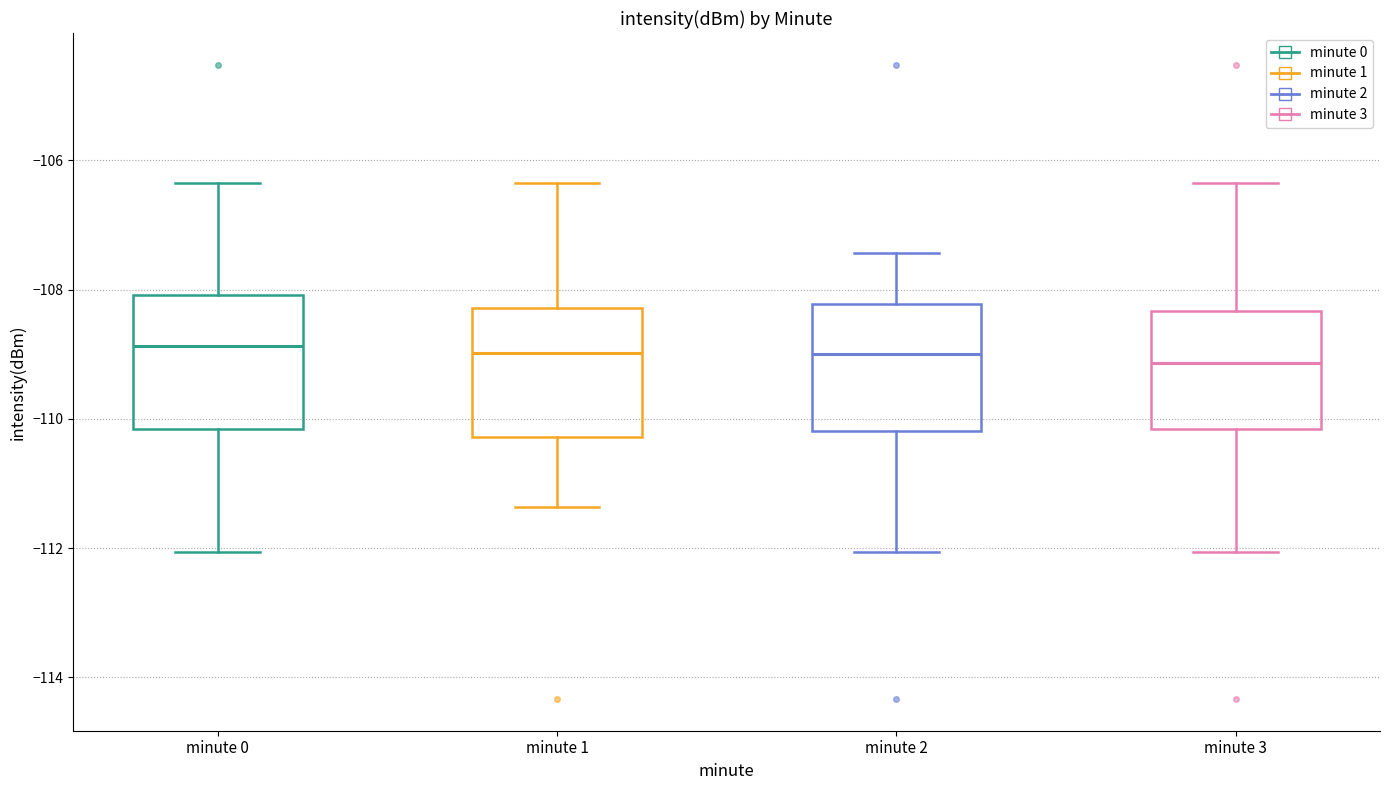

Where is the upper edge of the box for minute 0 on the y-axis? The values are not printed on the chart, so give them approximately, as read against the axis.

-108.0